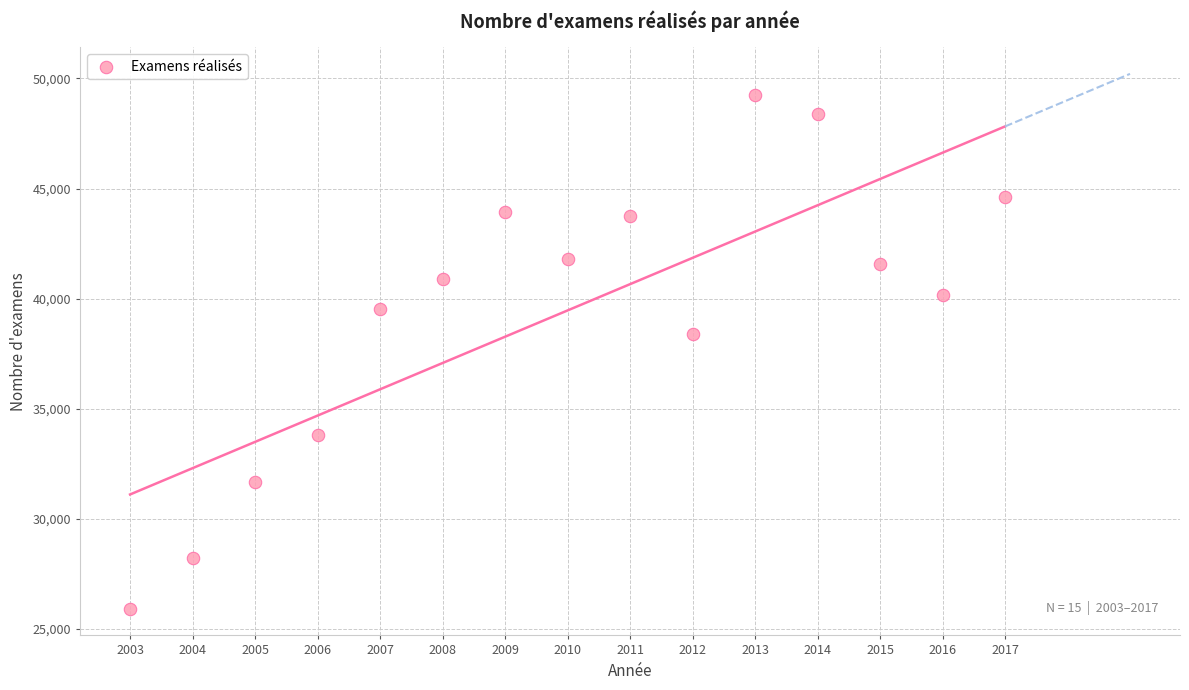

What is the range of X values (max minus min)?

14